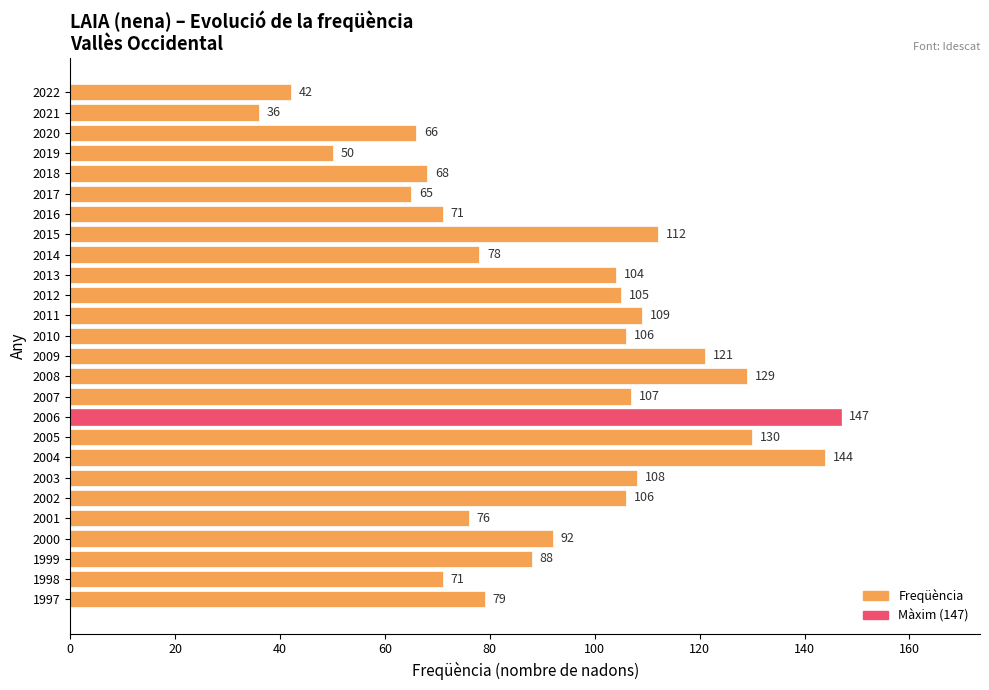

The chart shows a value of 57 at 2022. True or false?

False